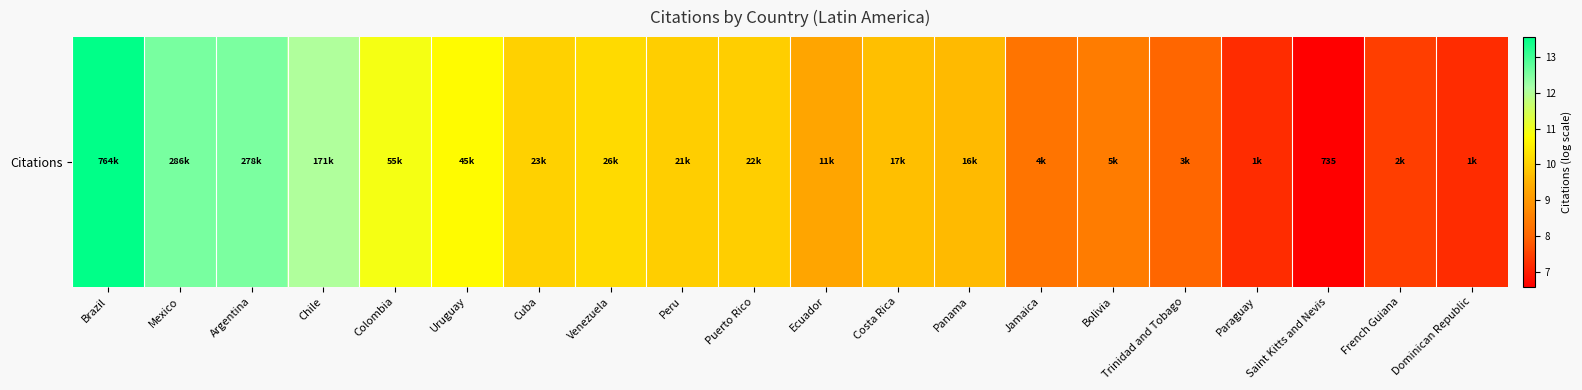

Rank the categories by value from highest to lowest.

Brazil, Mexico, Argentina, Chile, Colombia, Uruguay, Venezuela, Cuba, Puerto Rico, Peru, Costa Rica, Panama, Ecuador, Bolivia, Jamaica, Trinidad and Tobago, French Guiana, Paraguay, Dominican Republic, Saint Kitts and Nevis